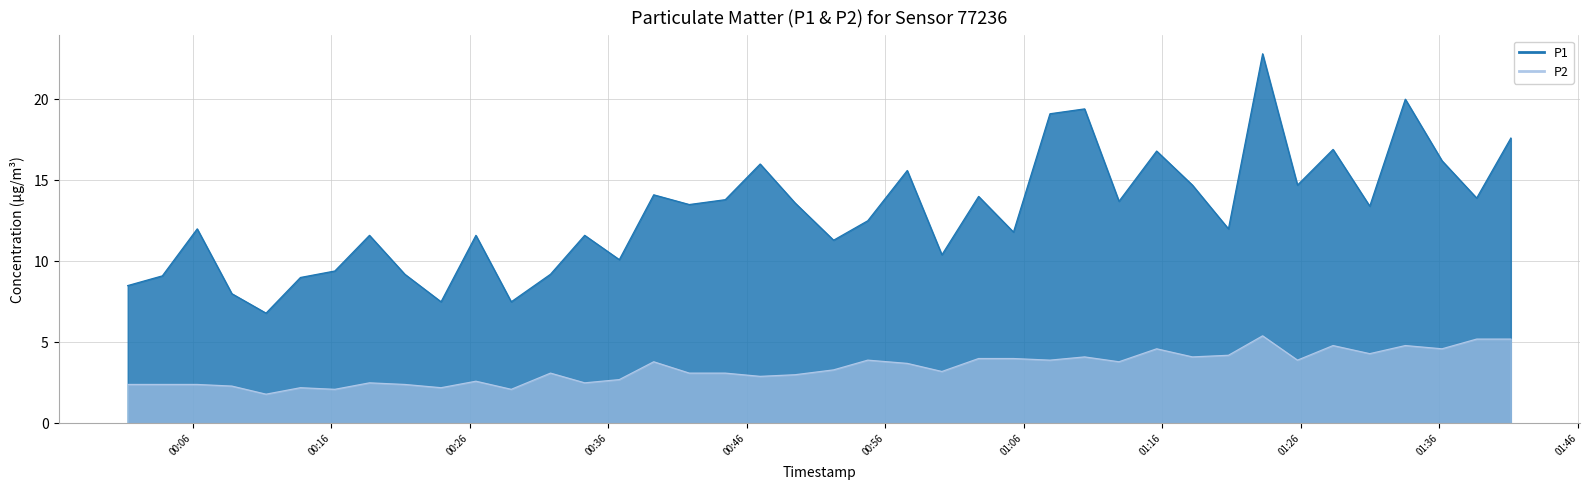

Is the value of P1 at 2023-10-08T01:02:44 greater than the value of P2 at 2023-10-08T01:36:11?

Yes